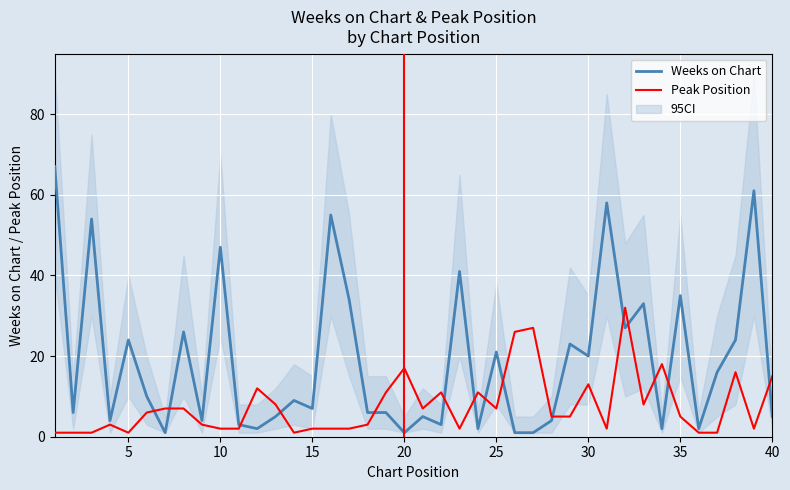

How many interior local peaks does the Peak Position series have?

10